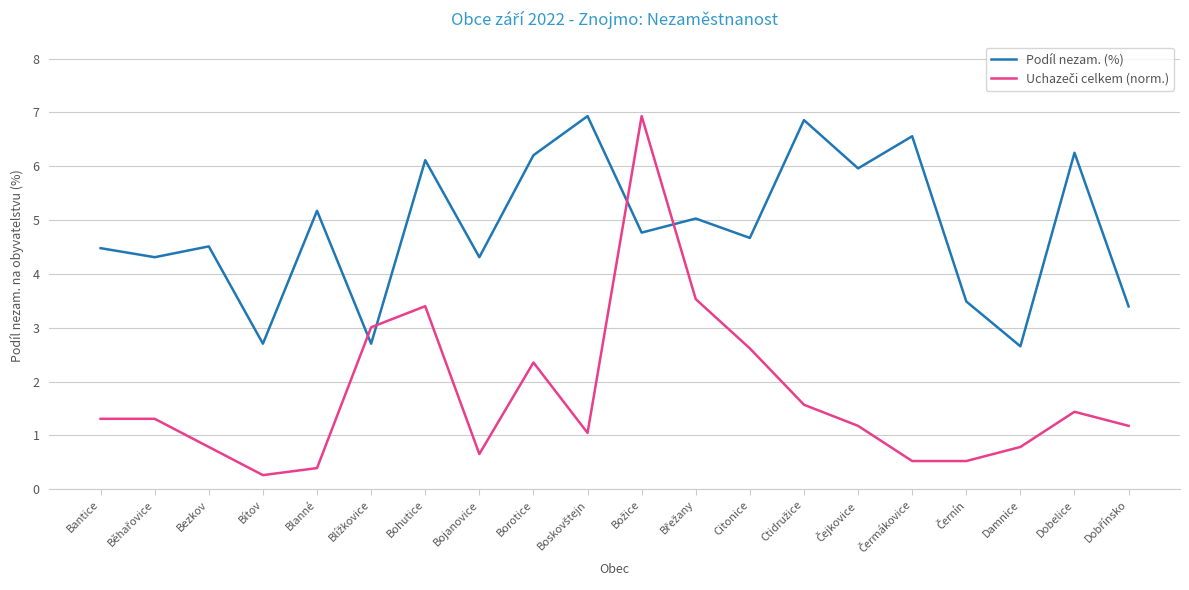

The Podíl nezam. (%) series shows 2.0 at Borotice. True or false?

False